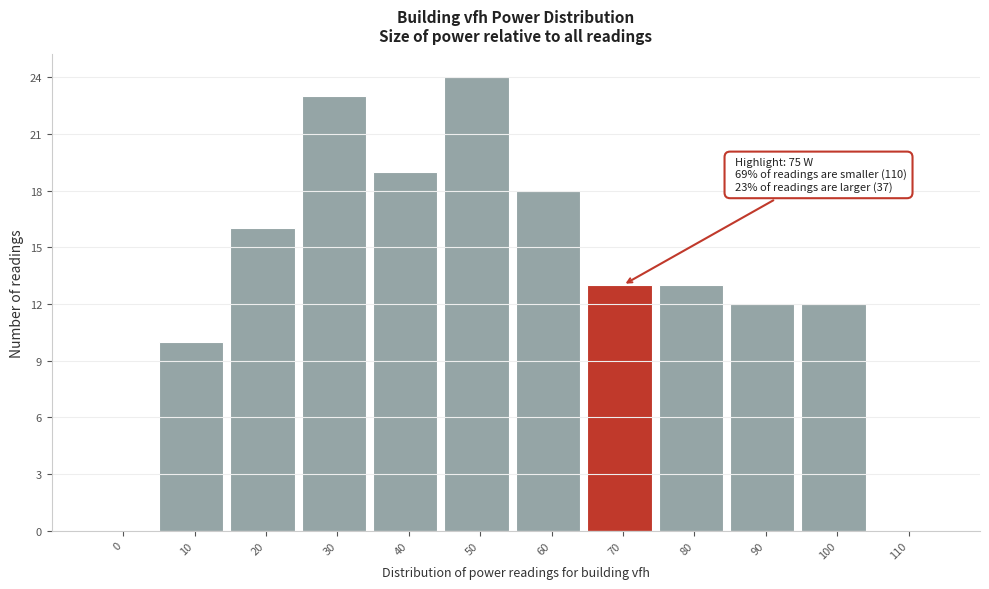

Reading right to left, transcribe all the data shown in this chart.

110=0	100=12	90=12	80=13	70=13	60=18	50=24	40=19	30=23	20=16	10=10	0=0